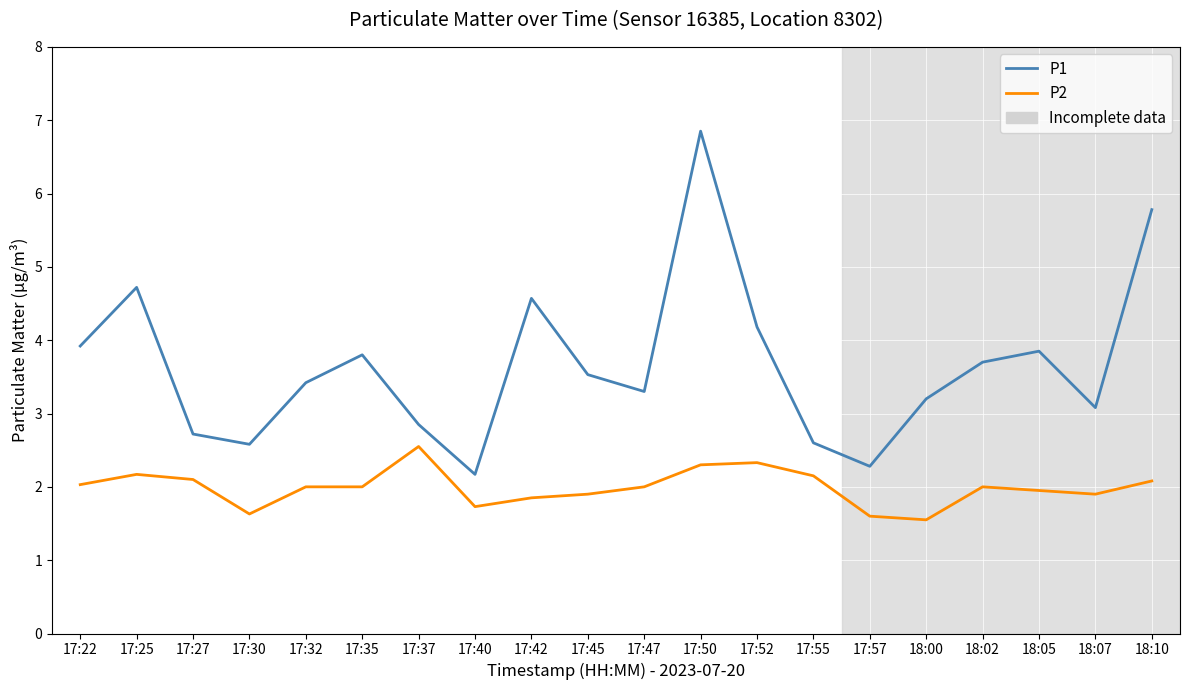

At which category is the sum across all series the highest?

17:50